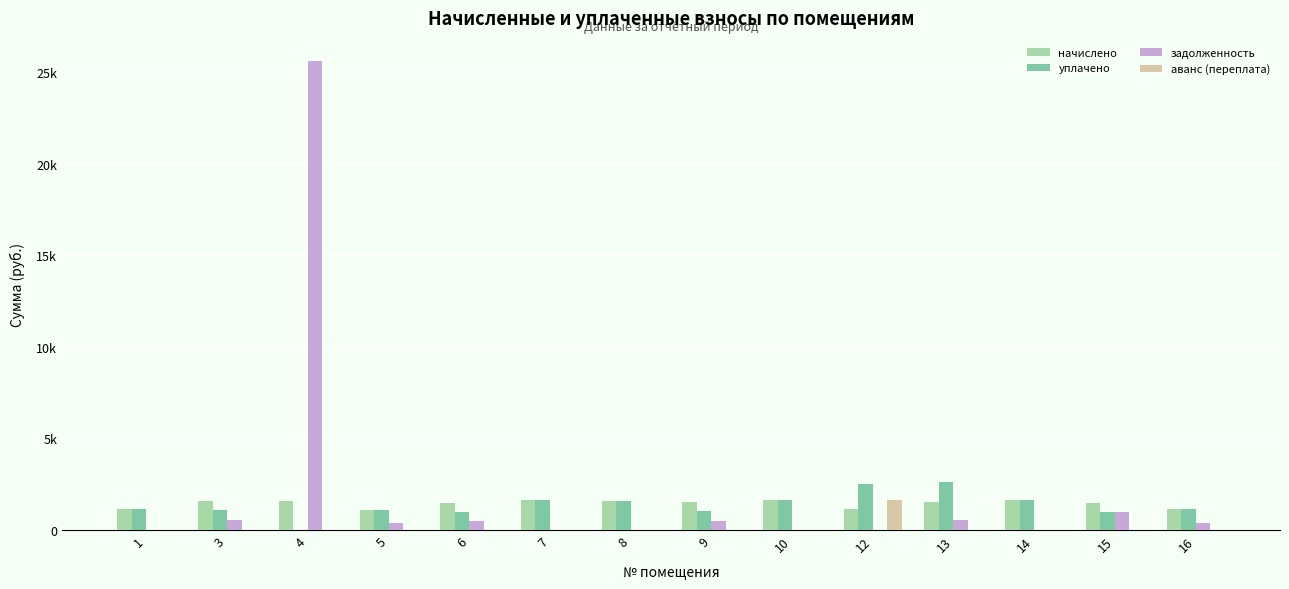

At how many categories does at least one series exceed 18560?

1